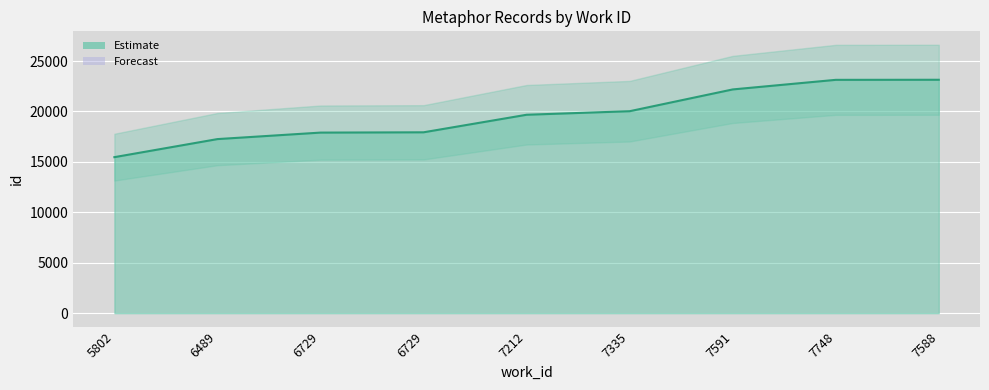

What is the change in value from 5802 to 6729?

+2435